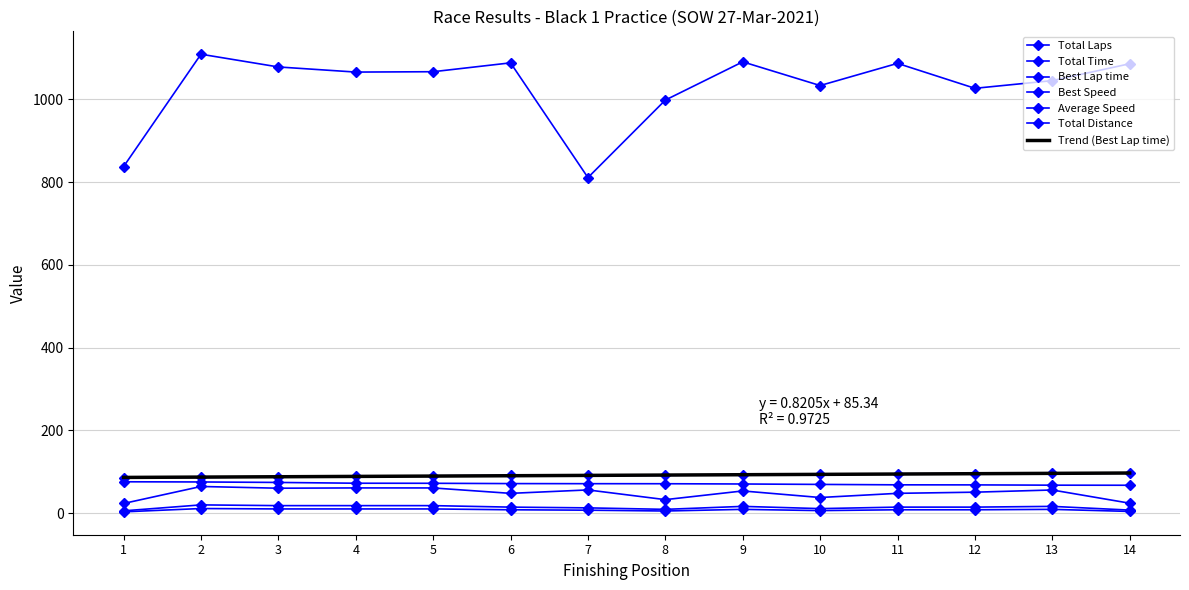

Which series has the largest total across all categories?

Total Time